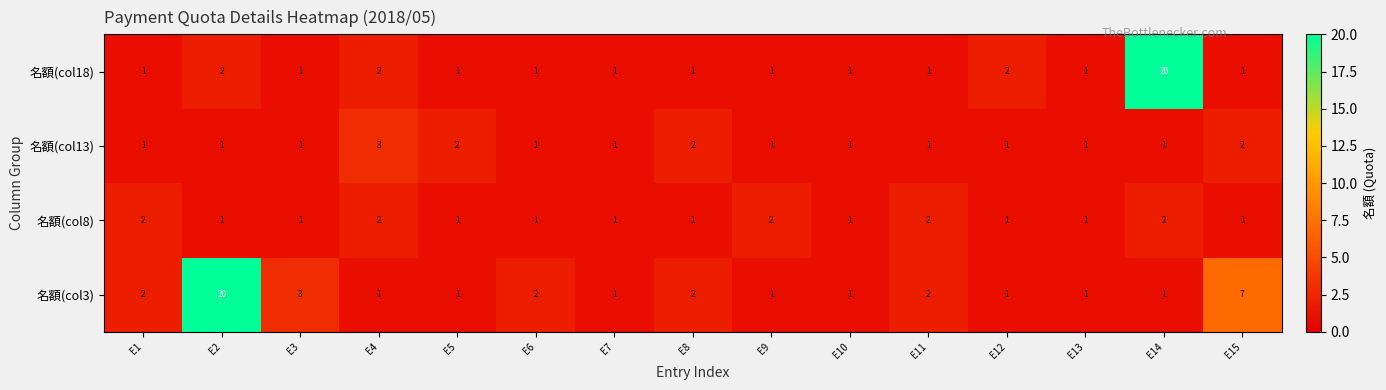

Between E2 and E10, which series saw the biggest shift?

名額(col3)